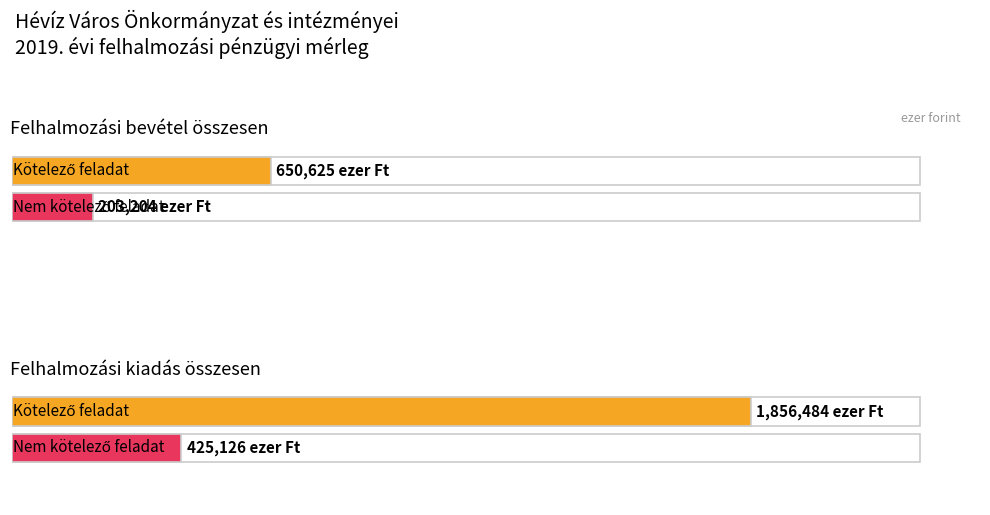

The value of Kötelező feladat at Felhalmozási pénzforgalmi bevétel összesen is 417172. True or false?

False